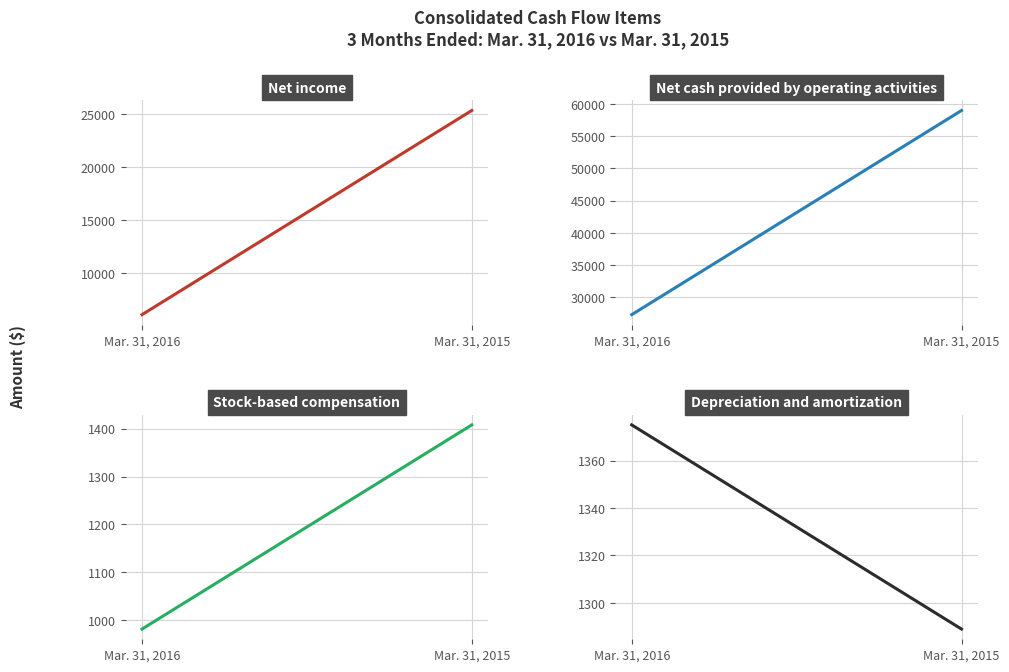

The Net income series shows 16165 at Mar. 31, 2015. True or false?

False